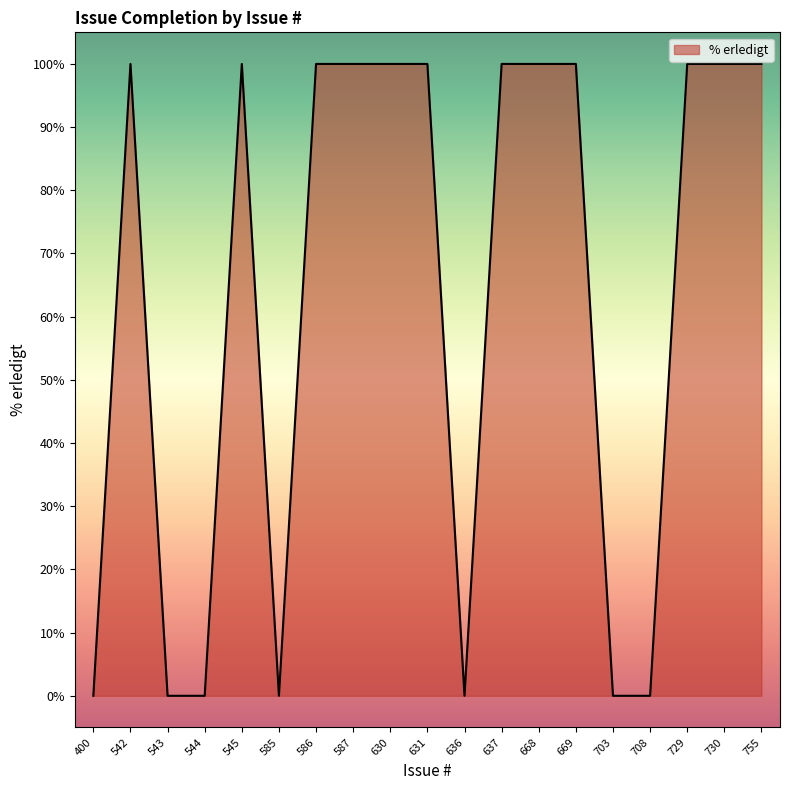

What is the greatest value displayed?

100